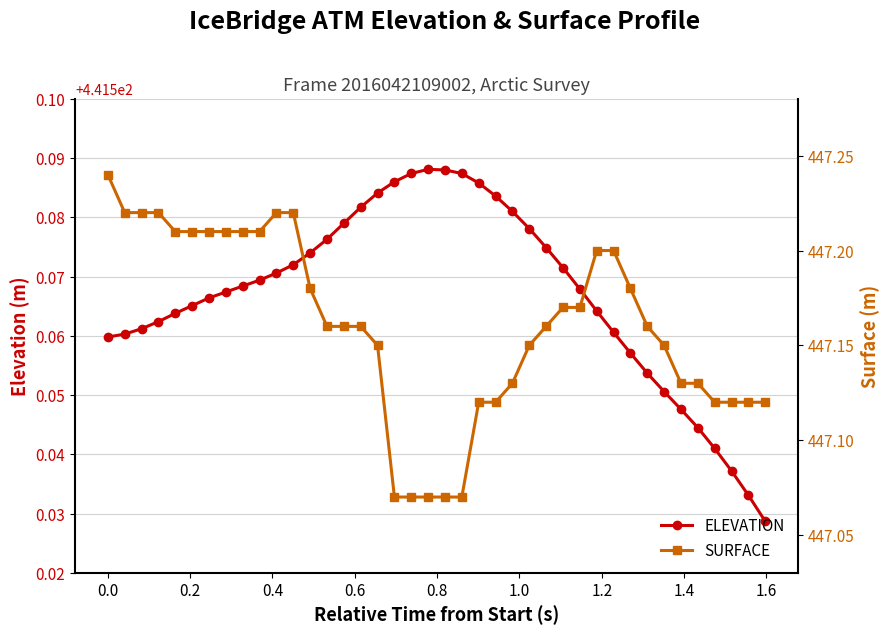

Count the ELEVATION values in the range 441 to 442.

40